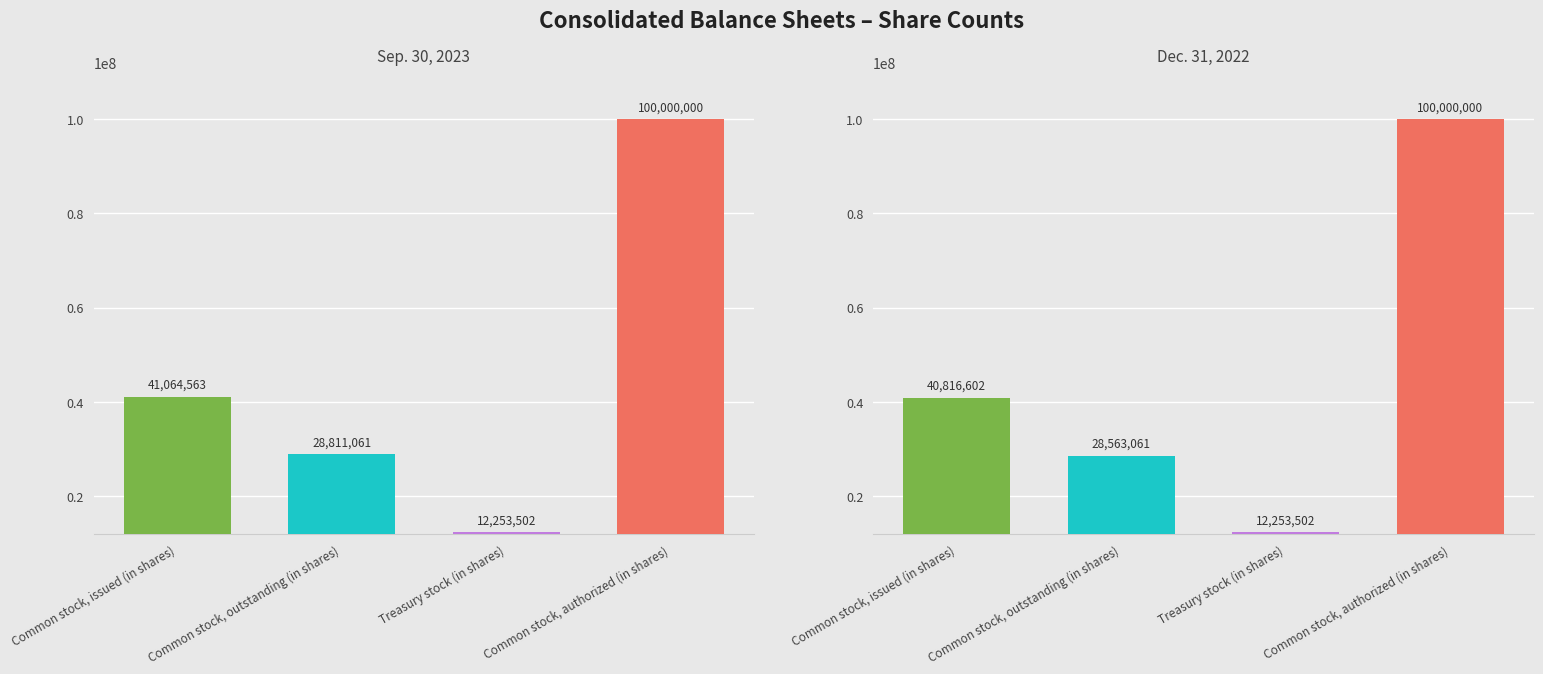

True or false: Sep. 30, 2023 has a value of 16998483 at Treasury stock (in shares).

False